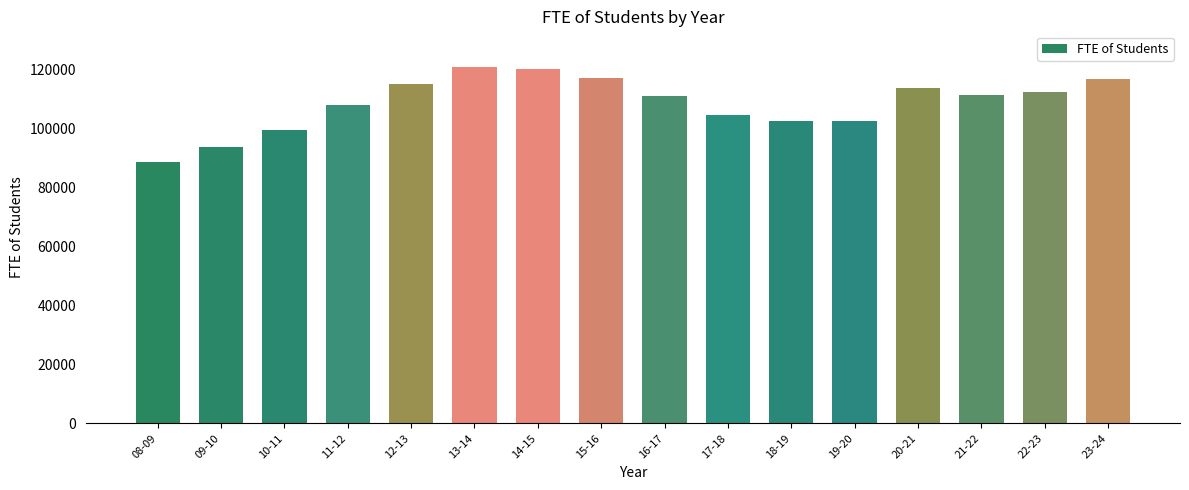

How many series are shown in this chart?

1